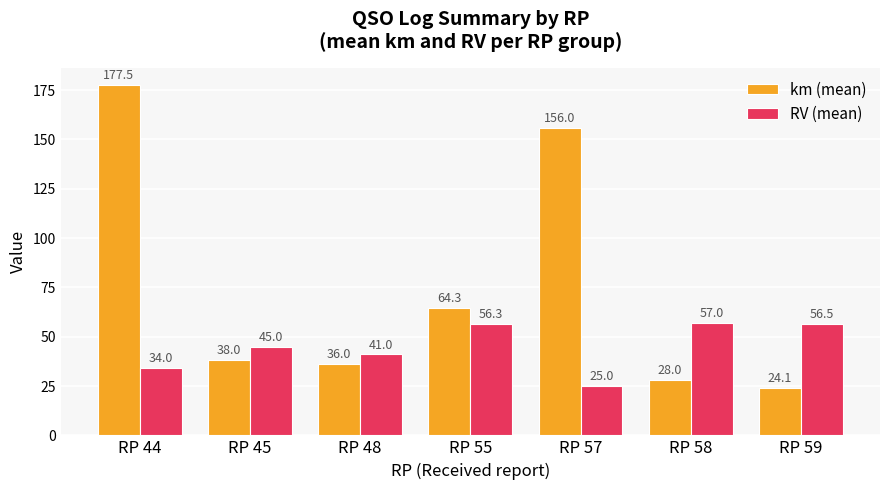

Which series has the largest range (max minus min)?

km (mean)